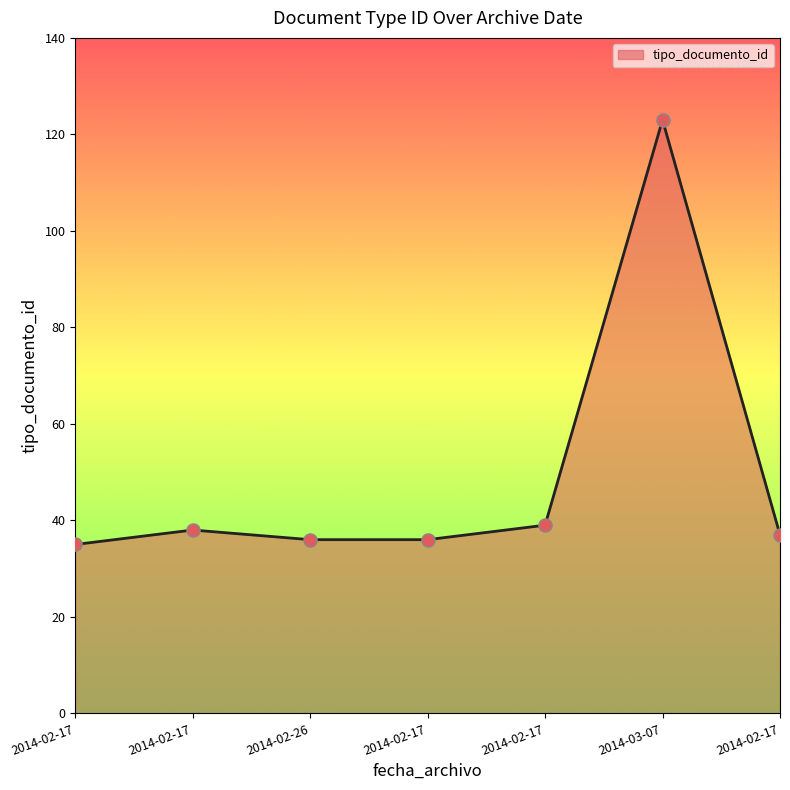

Which has a higher value, 2014-02-17 or 2014-02-17?

2014-02-17